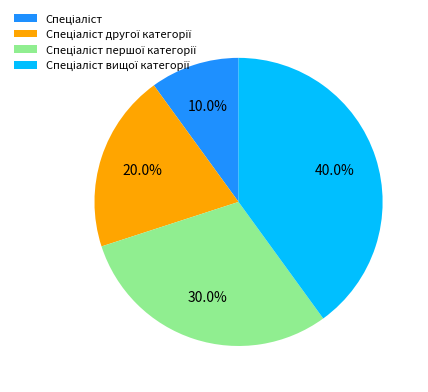

Does any single category account for the majority?

No